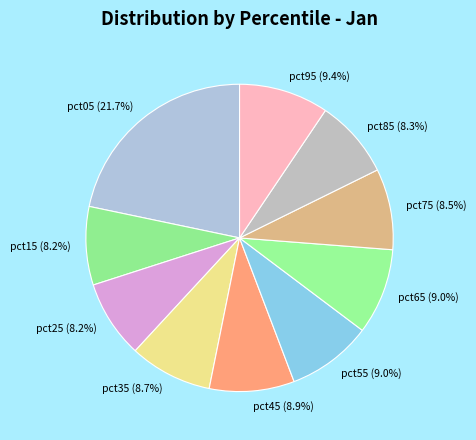

To the nearest percent, what is the difference between the largest and smallest slice percentages?

14%